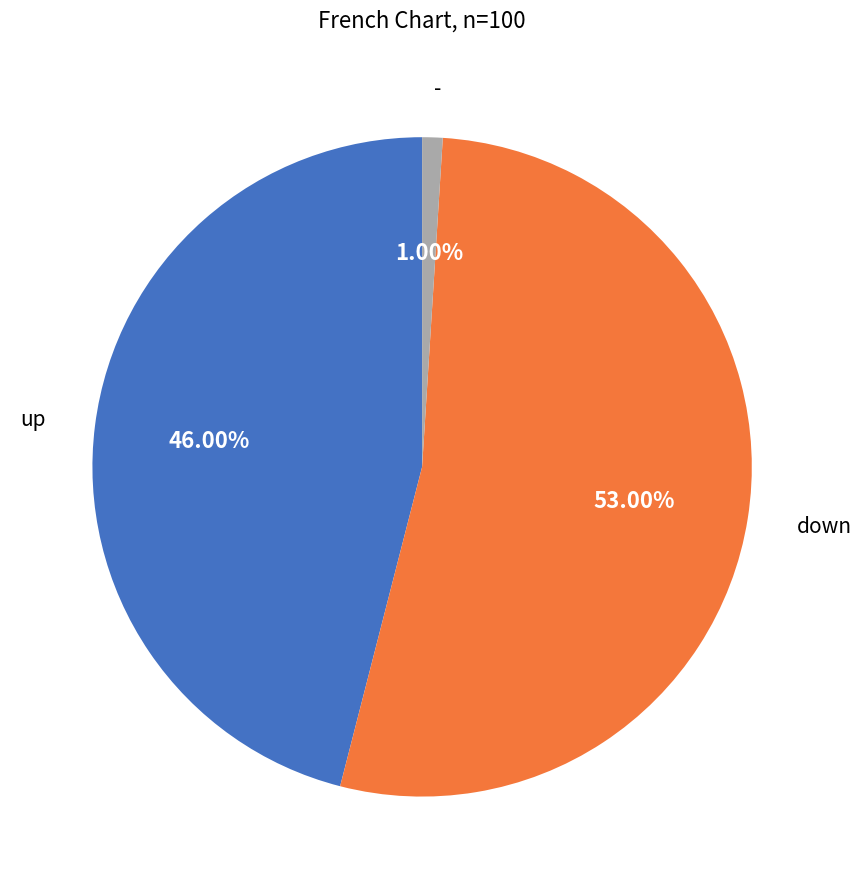

To the nearest percent, what percentage of the pie is down?

53%